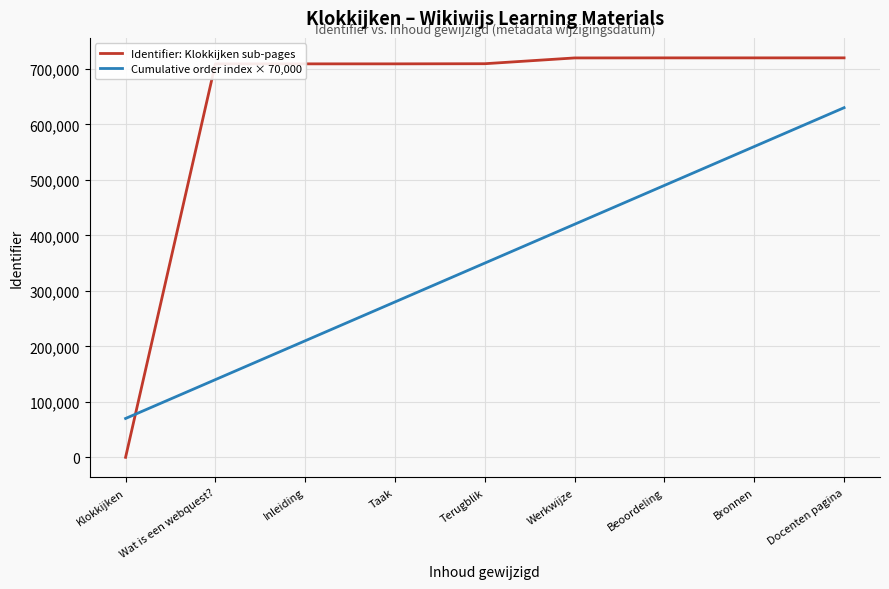

What is the sum of all Cumulative order index × 70,000 values?

3150000